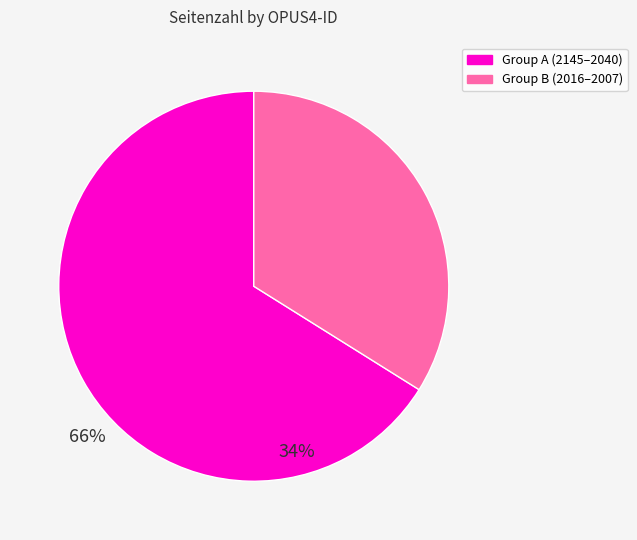

Is there a majority slice in this chart?

Yes